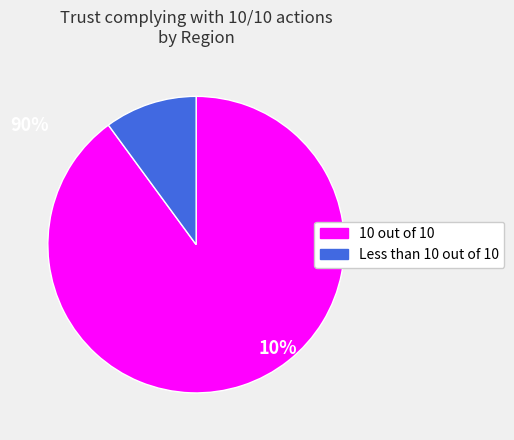

The 10 out of 10 slice represents 90% of the pie. True or false?

True